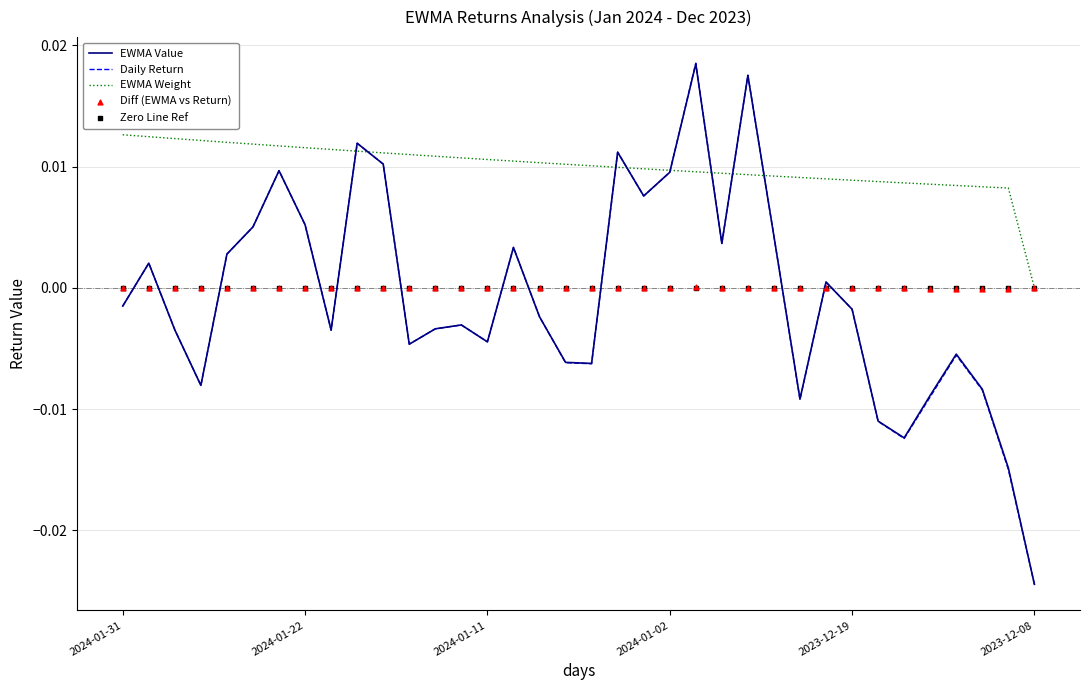

Which series has the largest total across all categories?

EWMA Weight